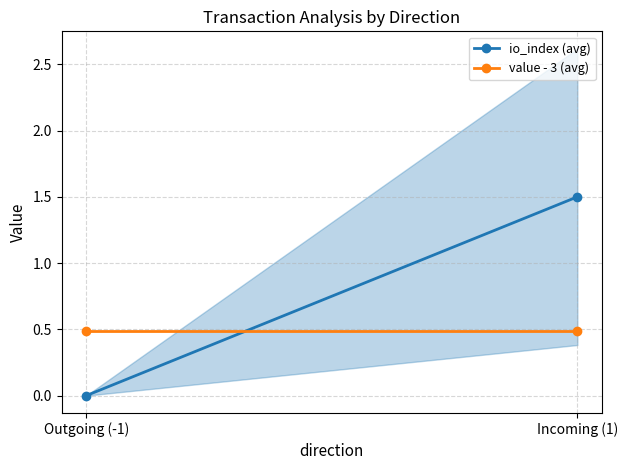

Reading left to right, transcribe all the data shown in this chart.

io_index (avg): Outgoing (-1)=0.0	Incoming (1)=1.5
value - 3 (avg): Outgoing (-1)=0.5	Incoming (1)=0.5